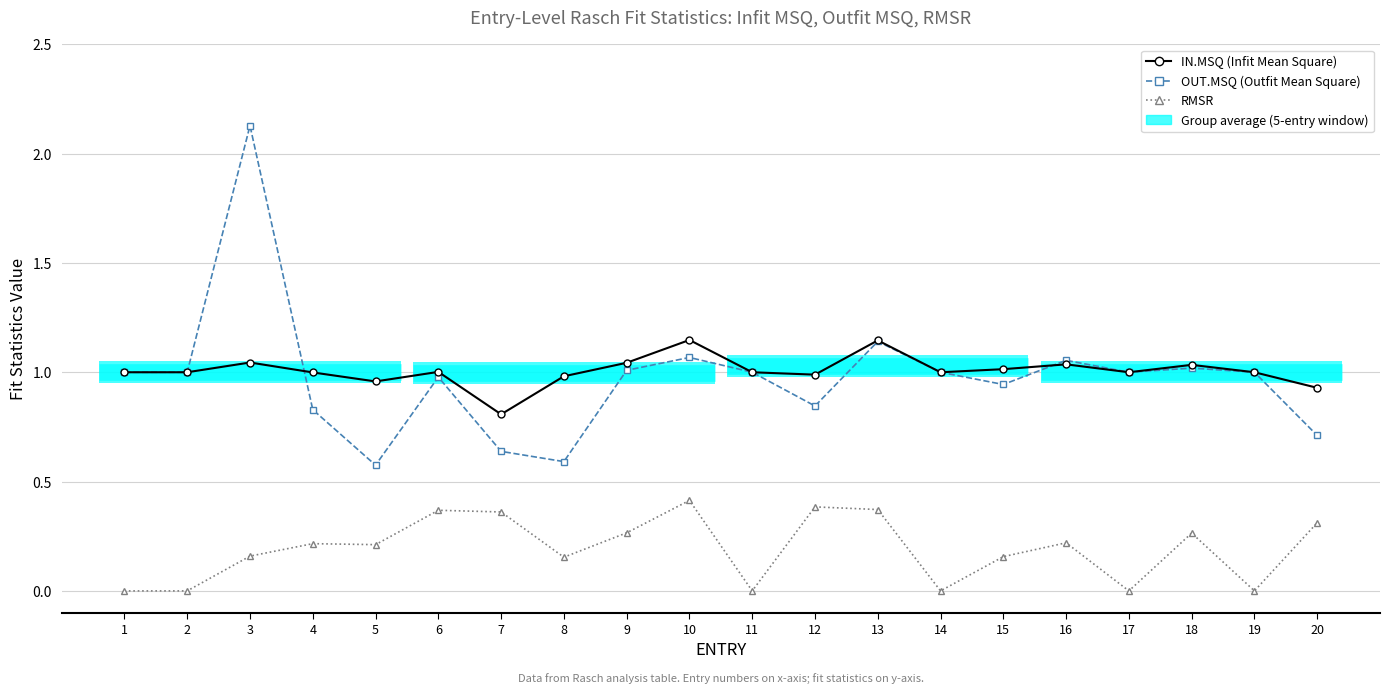

Where do OUT.MSQ (Outfit Mean Square) and IN.MSQ (Infit Mean Square) first cross each other?

3 and 4